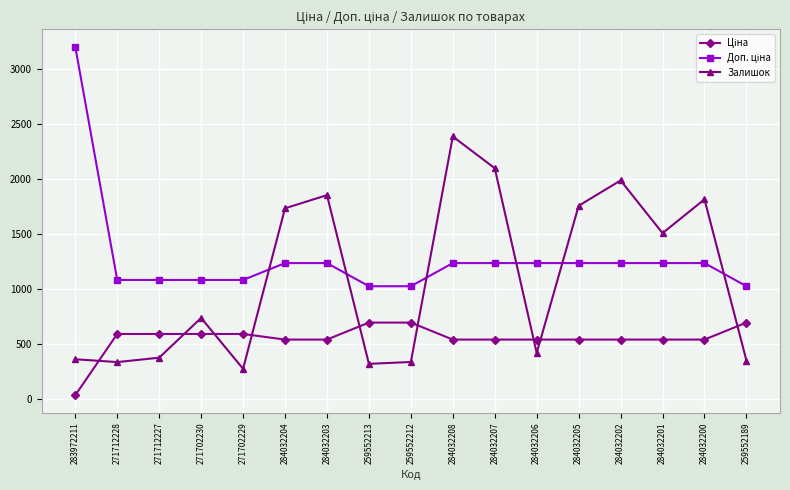

Which series changed the most between 271712227 and 271702229?

Залишок